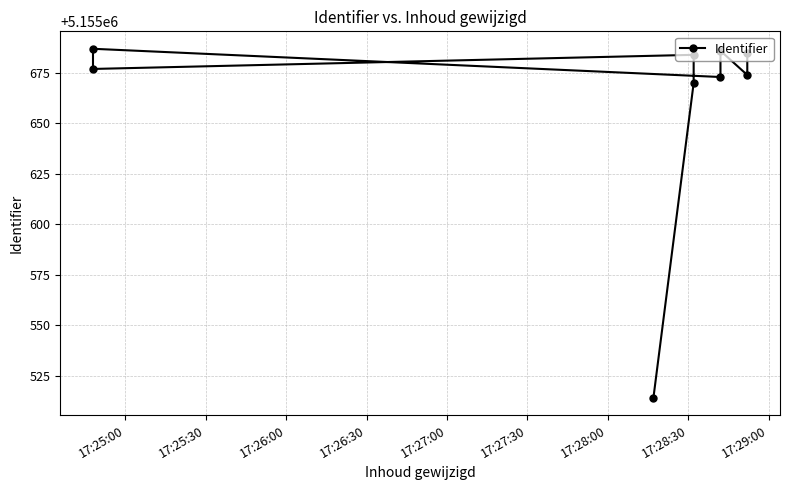

How many values are below 5155677?

4